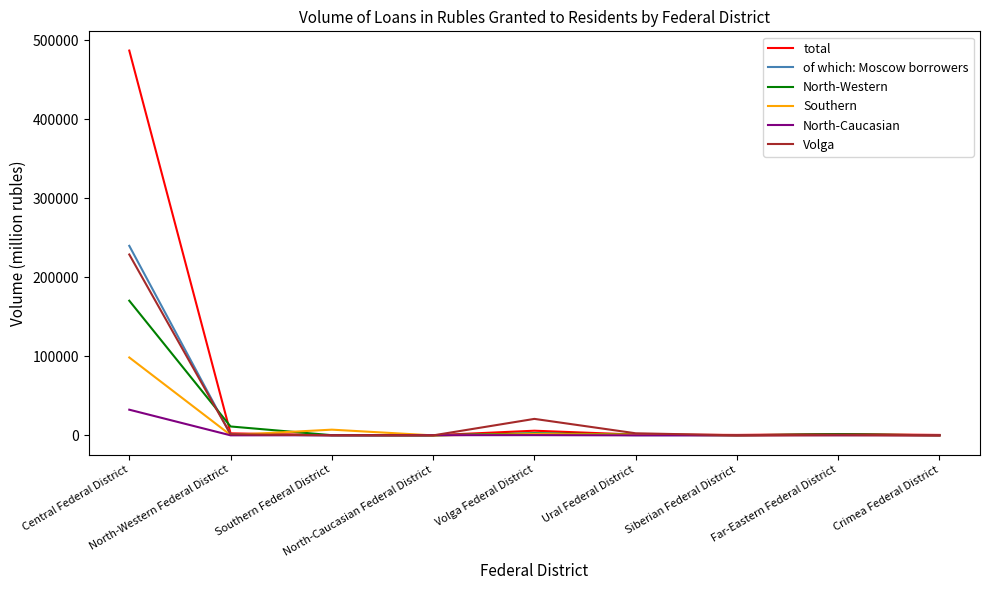

Which series has the largest total across all categories?

total